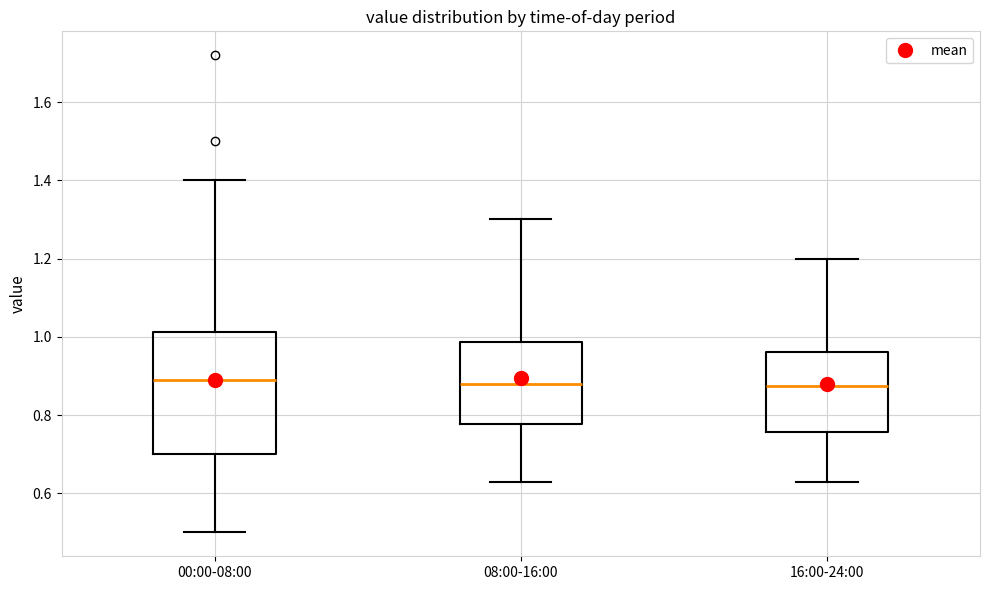

Reading left to right, transcribe this box plot: for each box, give where its median line is, the range the box spans, and where its two whiskers end, as read against the y-axis. The values are not printed on the chart, so give them approximately, as read against the axis.

00:00-08:00: median 0.90, box 0.70 to 1.02, whiskers 0.50 to 1.40
08:00-16:00: median 0.88, box 0.78 to 0.98, whiskers 0.64 to 1.30
16:00-24:00: median 0.88, box 0.76 to 0.96, whiskers 0.64 to 1.20